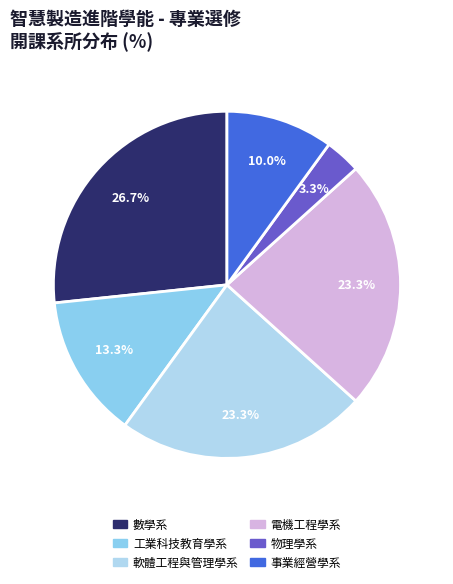

Approximately how many times larger is the value at 工業科技教育學系 compared to 物理學系?

4.0